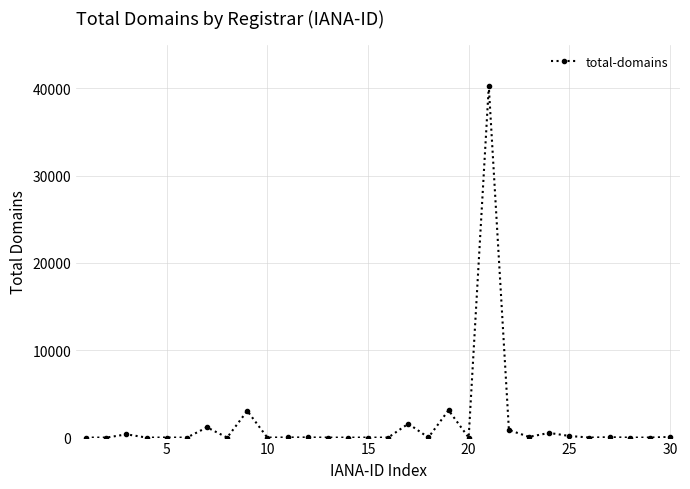

True or false: the data has more than 2 interior local peaks.

True